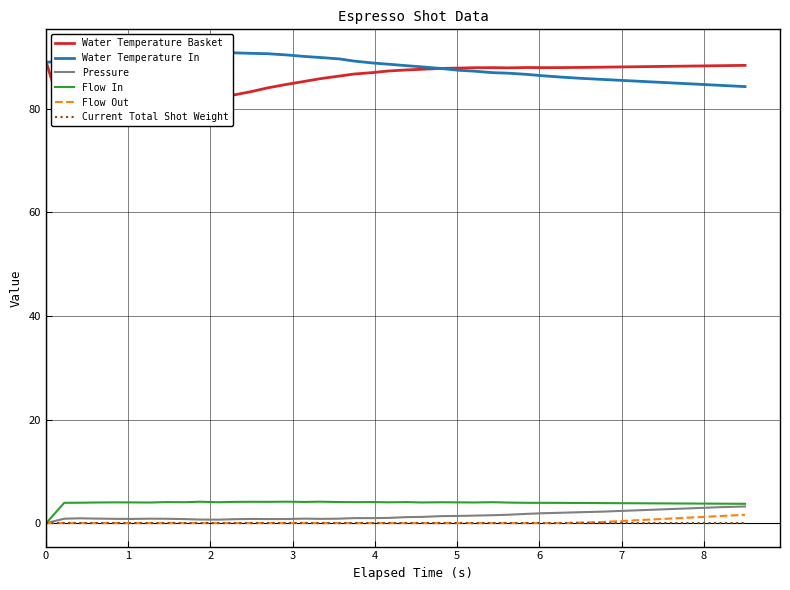

Which series has the largest total across all categories?

Water Temperature In